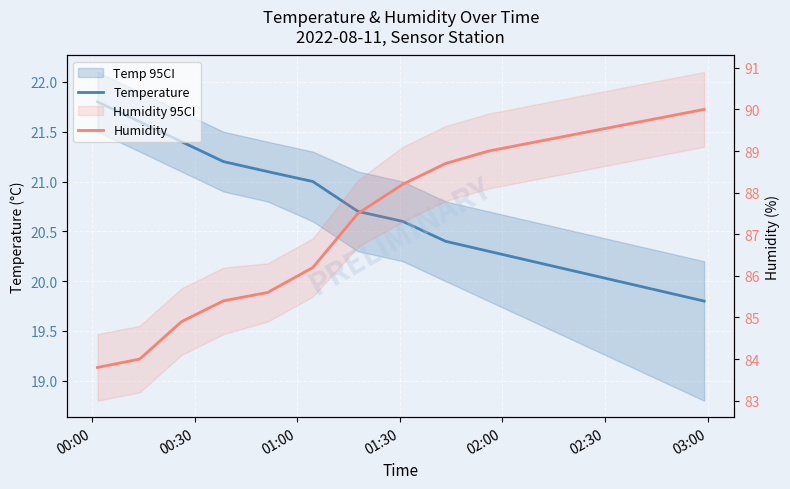

How many values in the Humidity series exceed 88?

8